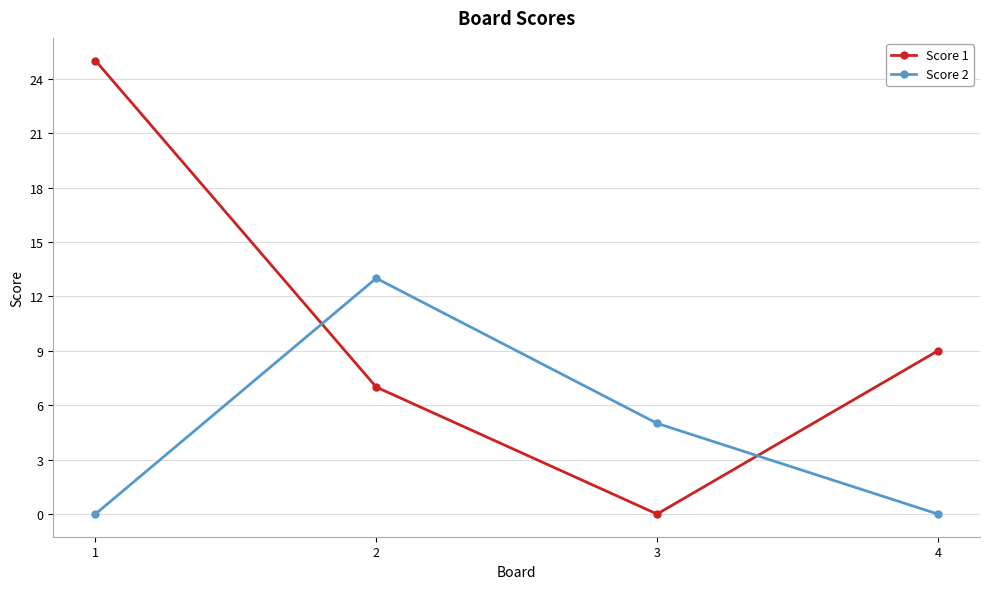

Which category has the highest value in the Score 1 series?

1